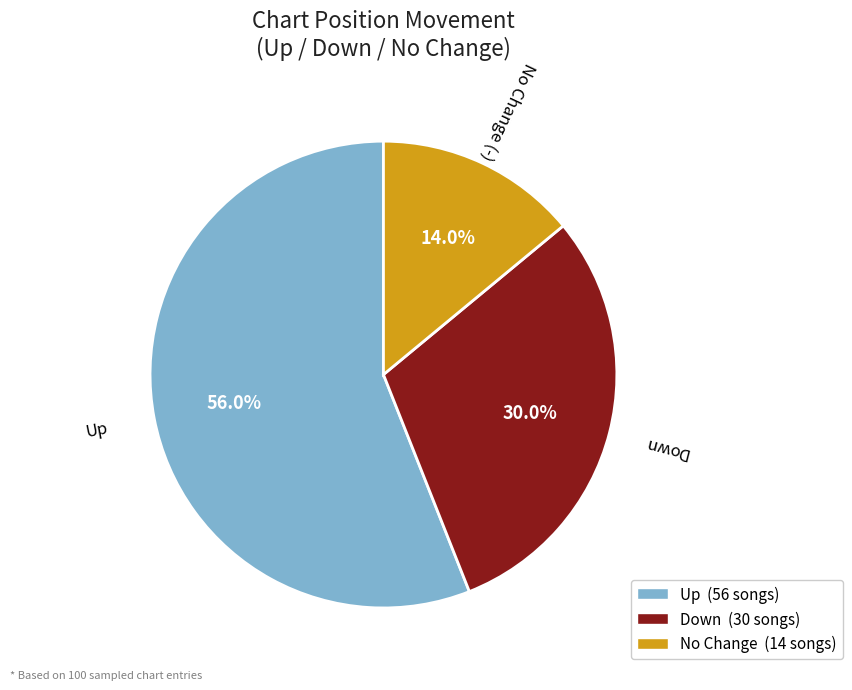

To the nearest percent, what is the difference between the largest and smallest slice percentages?

42%